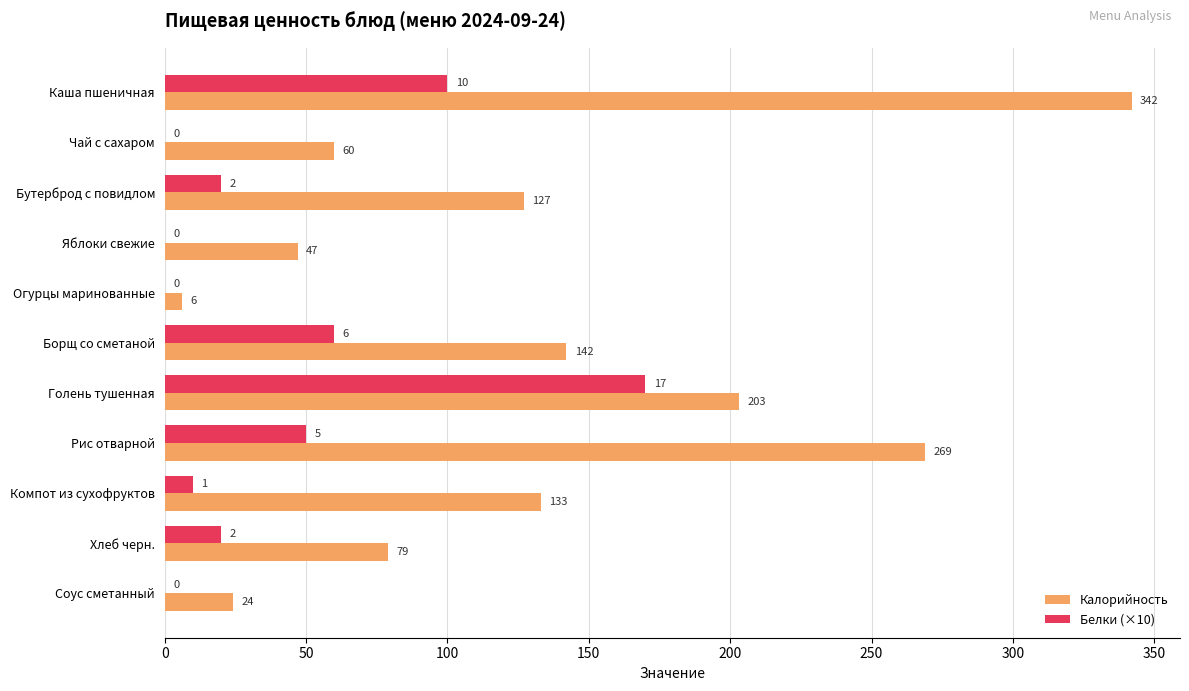

Which series changed the most between Компот из сухофруктов and Соус сметанный?

Калорийность